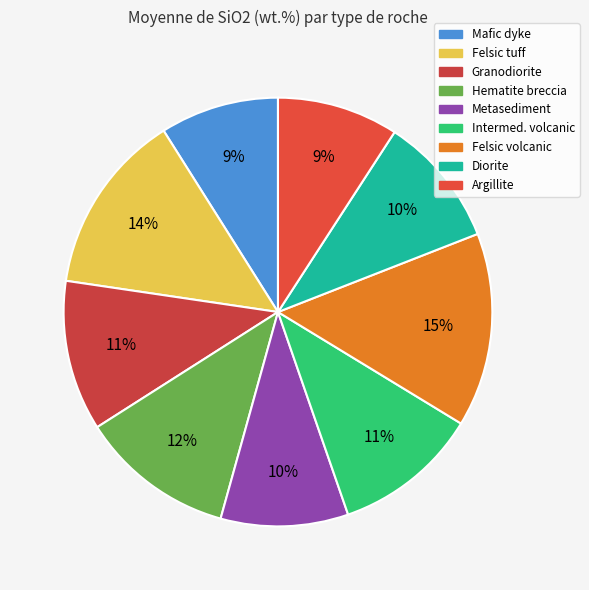

How many slices are in this pie chart?

9